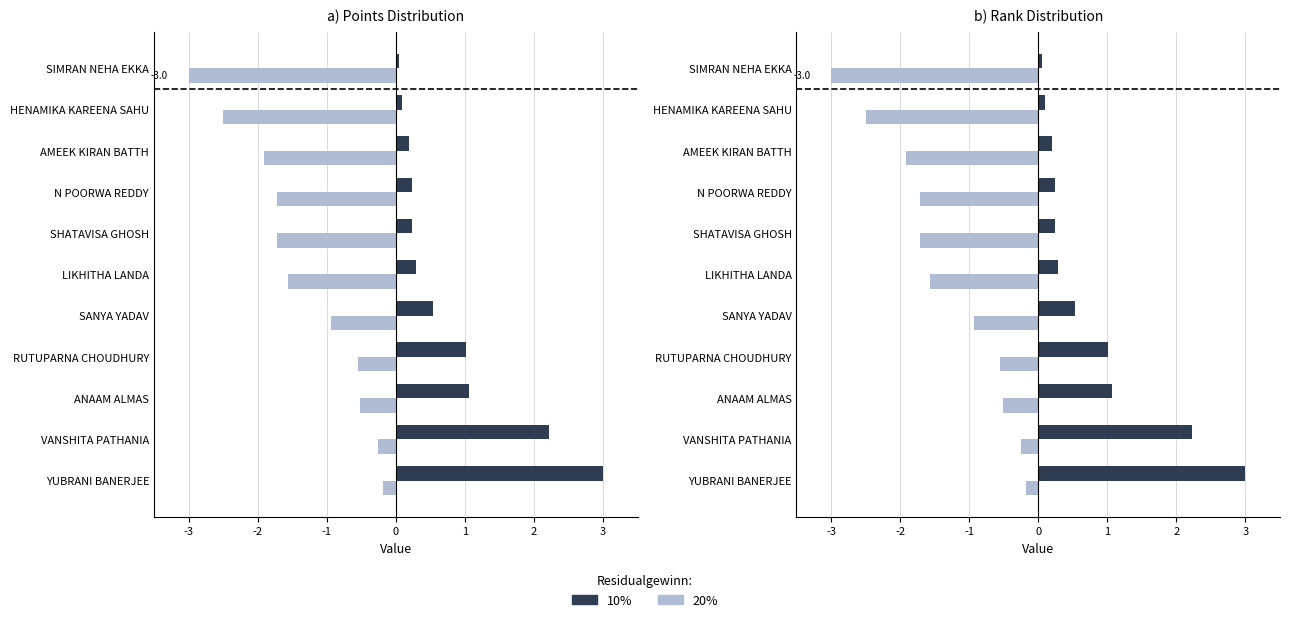

Is it true that 10% equals 0.1 at HENAMIKA KAREENA SAHU?

False